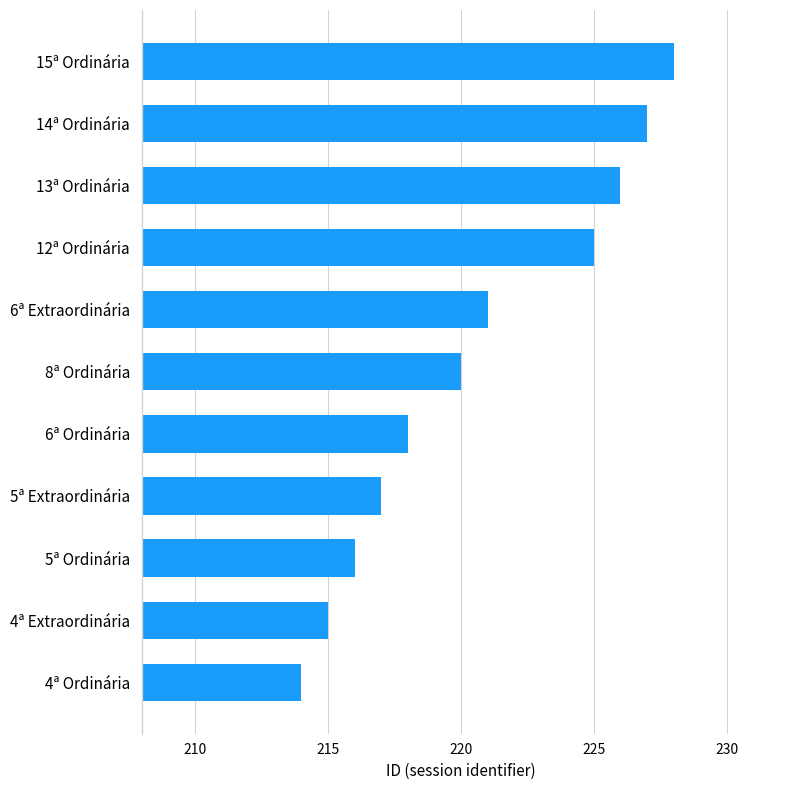

How many values are below 220?

5